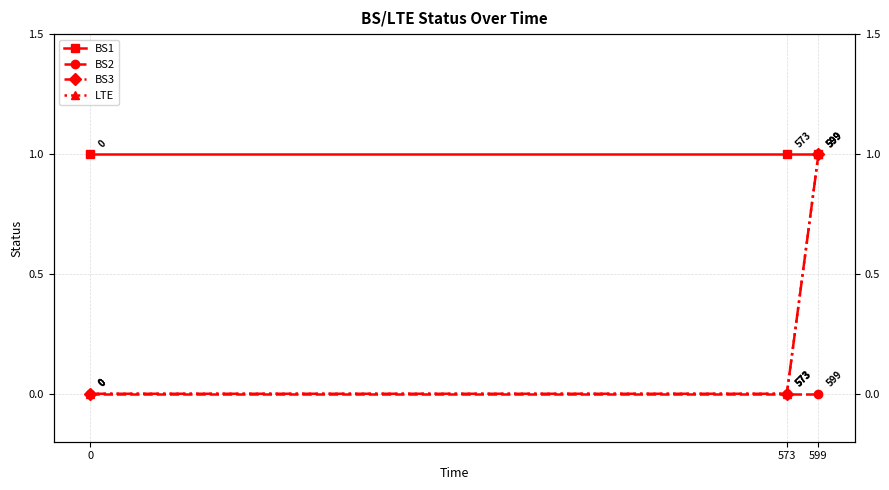

The BS2 series shows 0 at 573. True or false?

True